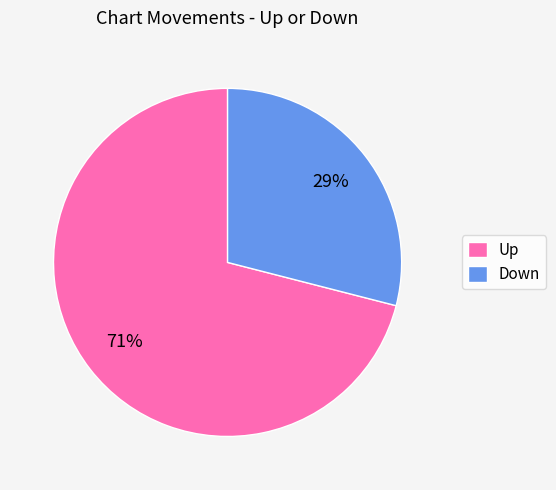

What percentage is the Up slice, to the nearest percent?

71%